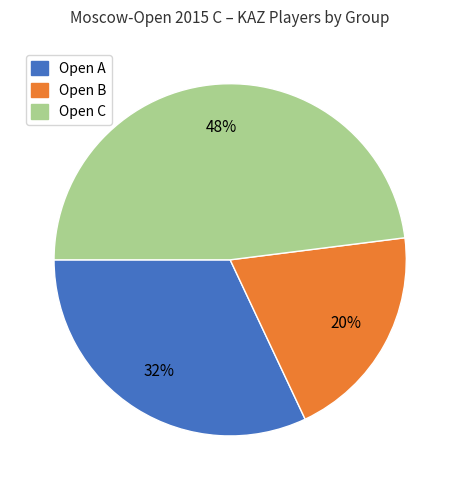

Is it true that Open C is 48% of the pie?

True